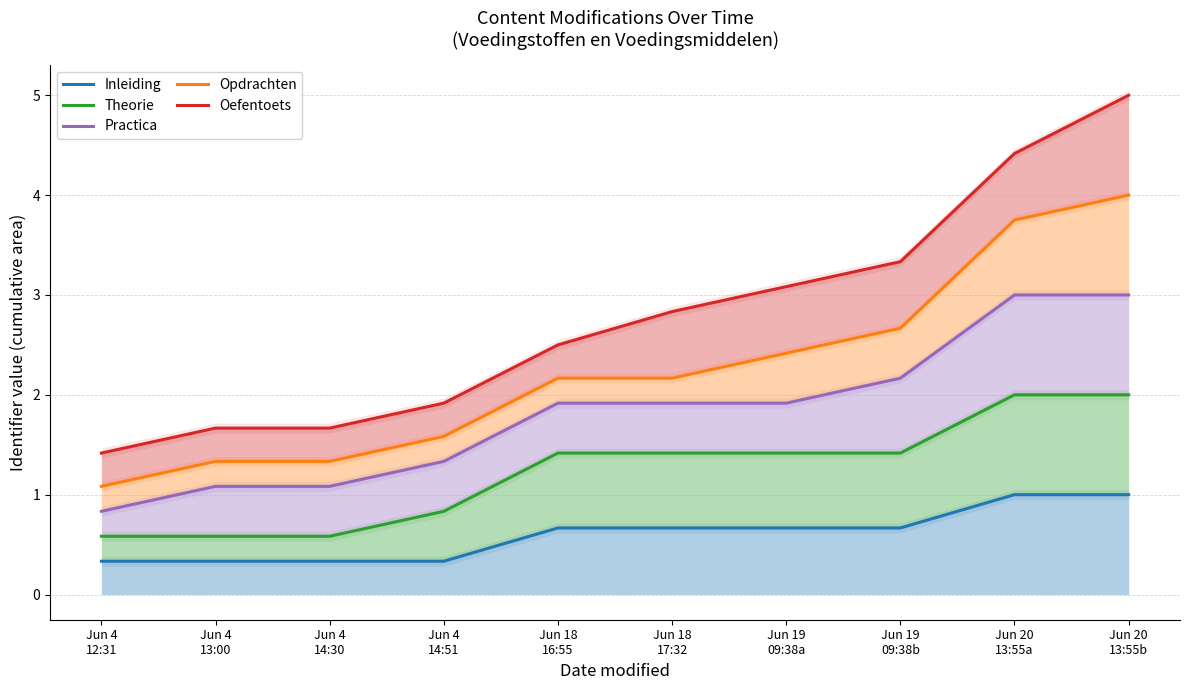

At how many categories does at least one series exceed 1?

10